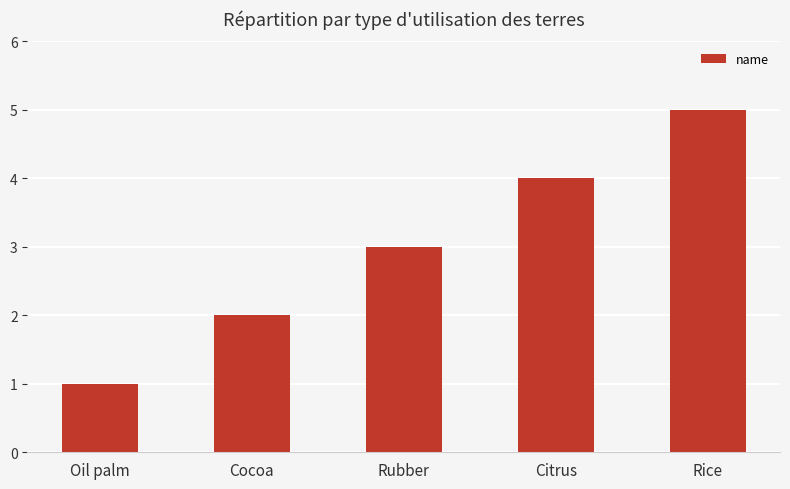

Reading left to right, transcribe all the data shown in this chart.

Oil palm=1	Cocoa=2	Rubber=3	Citrus=4	Rice=5